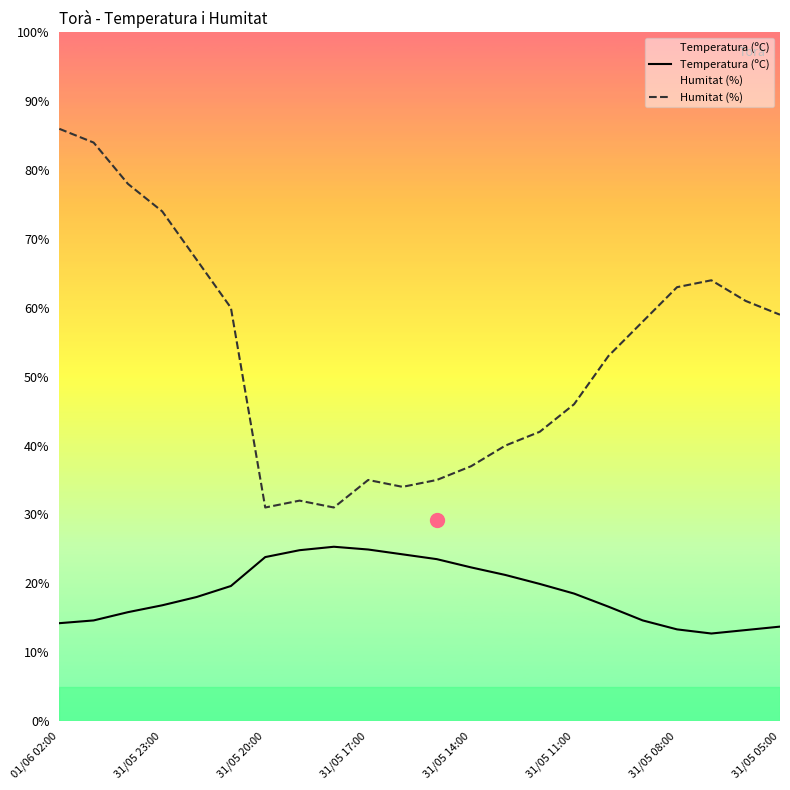

Between 01/06 02:00 and 31/05 11:00, which series saw the biggest shift?

Humitat (%)